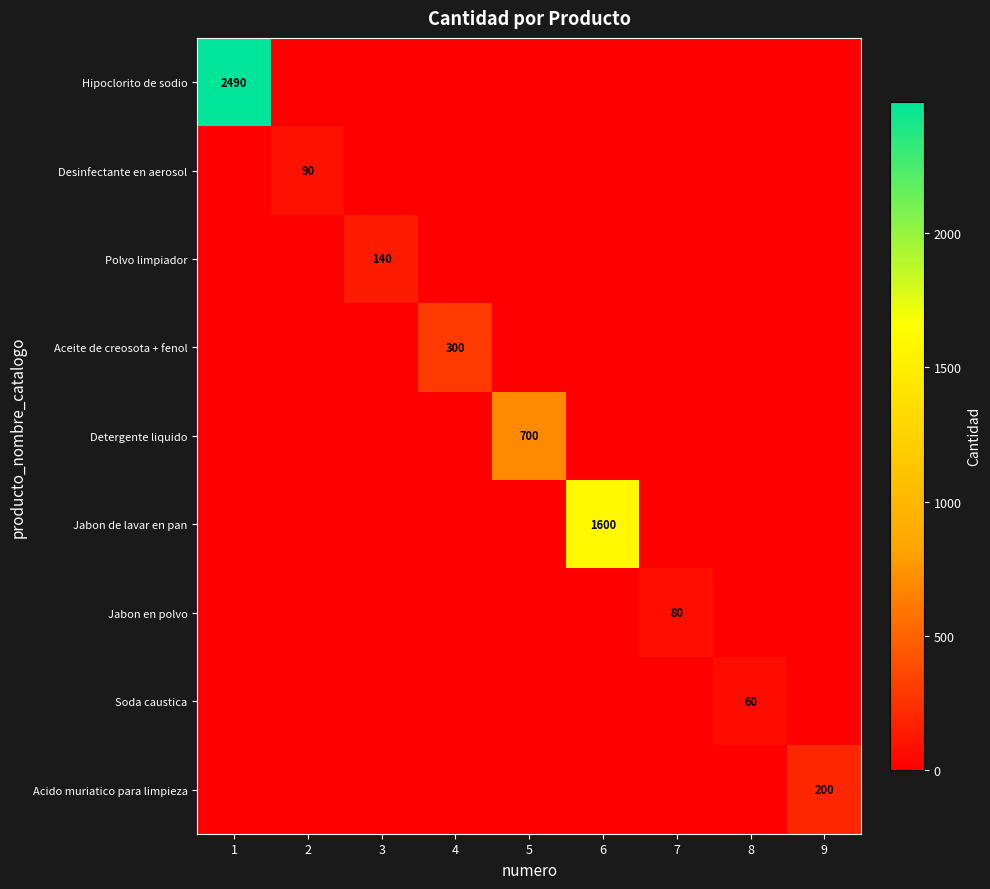

What is the difference between the maximum and minimum values in the Hipoclorito de sodio series?

2490